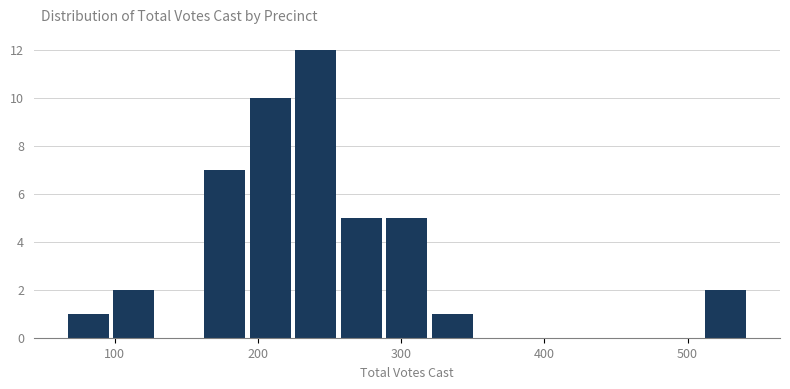

Around what value on the x-axis is the tallest bar? Give the approximate position of its centre, as read against the axis.

240